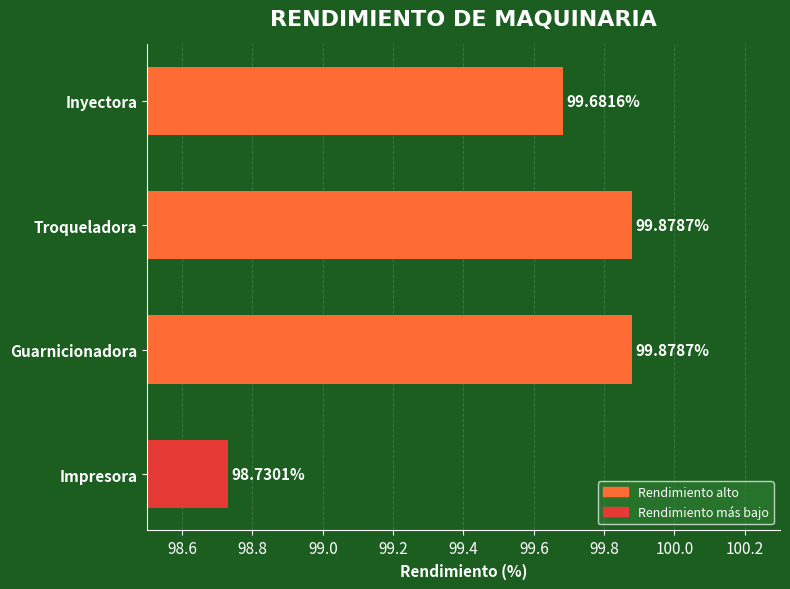

What is the sum of the values at Guarnicionadora and Impresora?

198.6